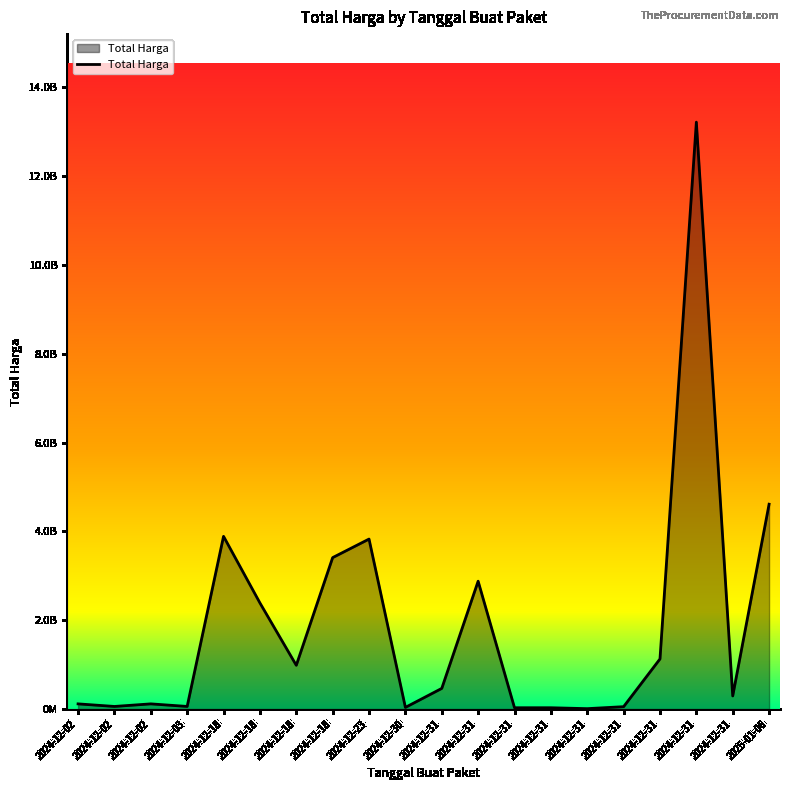

Is this an area chart (filled region under the line)?

Yes